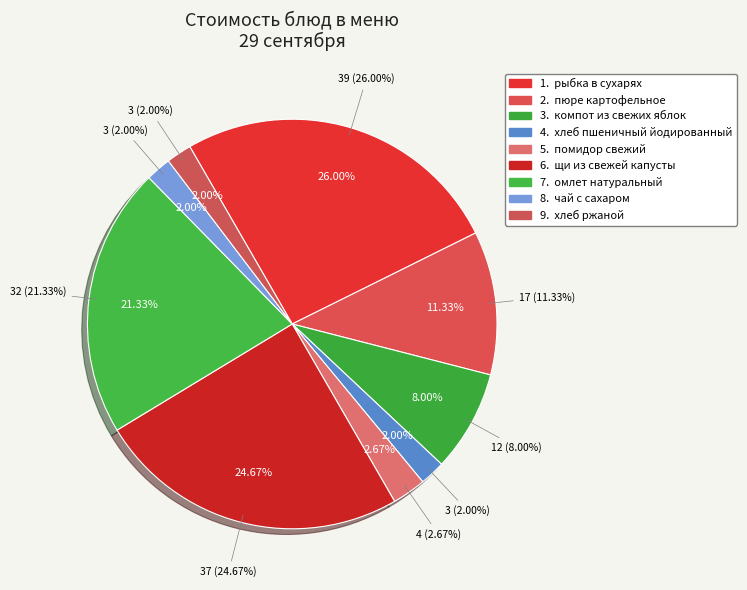

How many segments does this pie chart have?

9